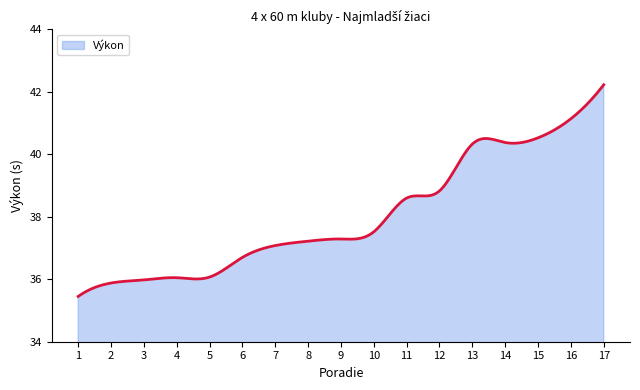

What is the average value?

38.0